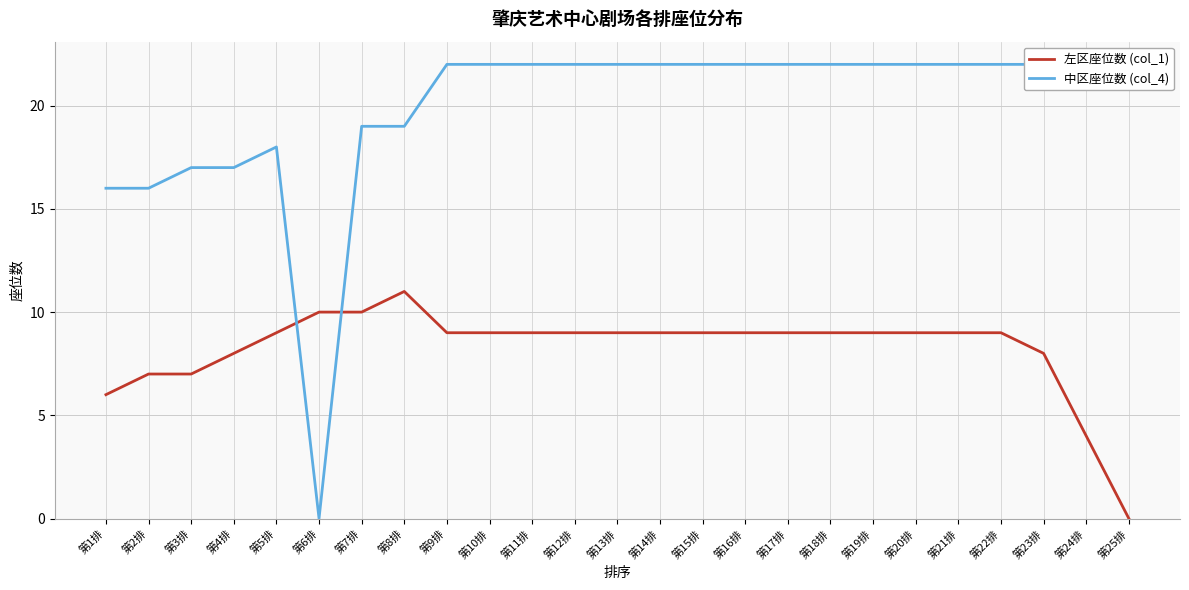

Reading right to left, extract all data points from this chart.

左区座位数 (col_1): 0	4	8	9	9	9	9	9	9	9	9	9	9	9	9	9	9	11	10	10	9	8	7	7	6
中区座位数 (col_4): 22	22	22	22	22	22	22	22	22	22	22	22	22	22	22	22	22	19	19	0	18	17	17	16	16